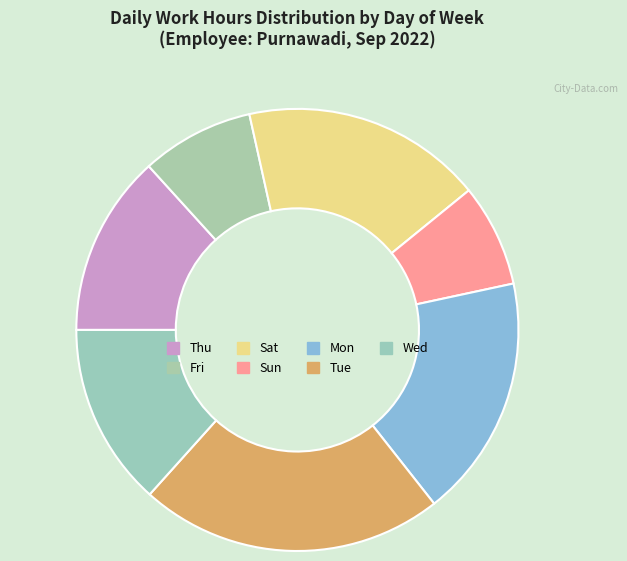

Combined, what portion of the pie is Wed and Thu?

29.6%